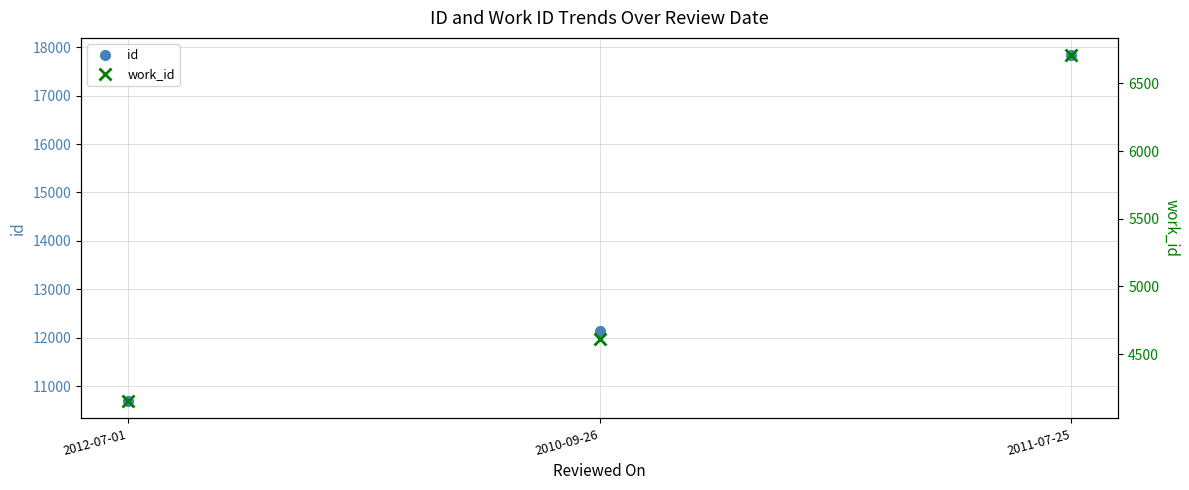

Reading left to right, what are all the values shown in this chart?

id: 2012-07-01=10688	2010-09-26=12134	2011-07-25=17836
work_id: 2012-07-01=4153	2010-09-26=4610	2011-07-25=6708